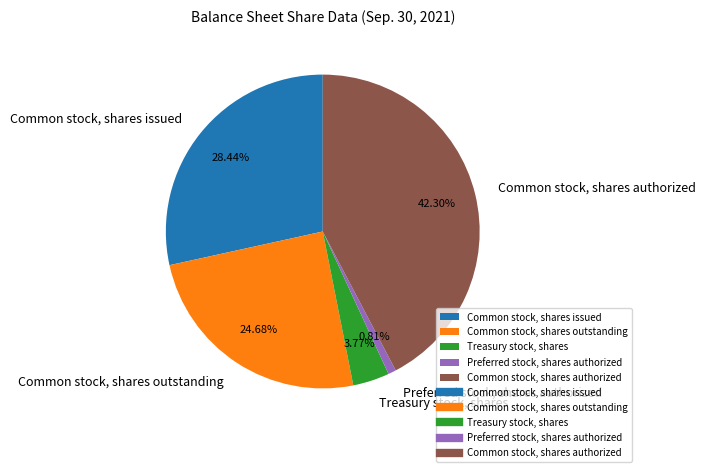

True or false: Common stock, shares authorized accounts for 42% of the total.

True